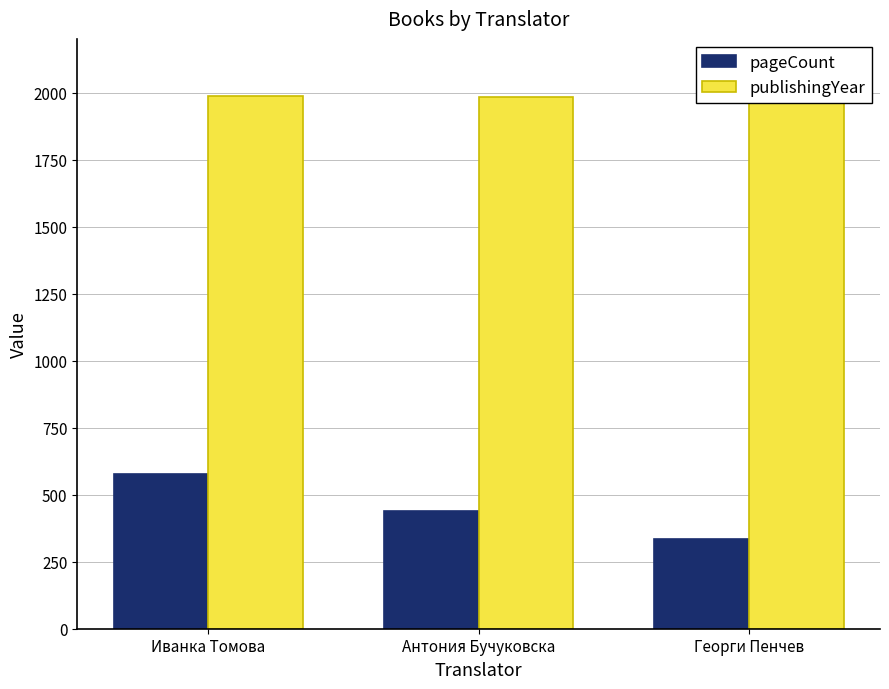

At which category does the chart reach its minimum across all series?

Георги Пенчев